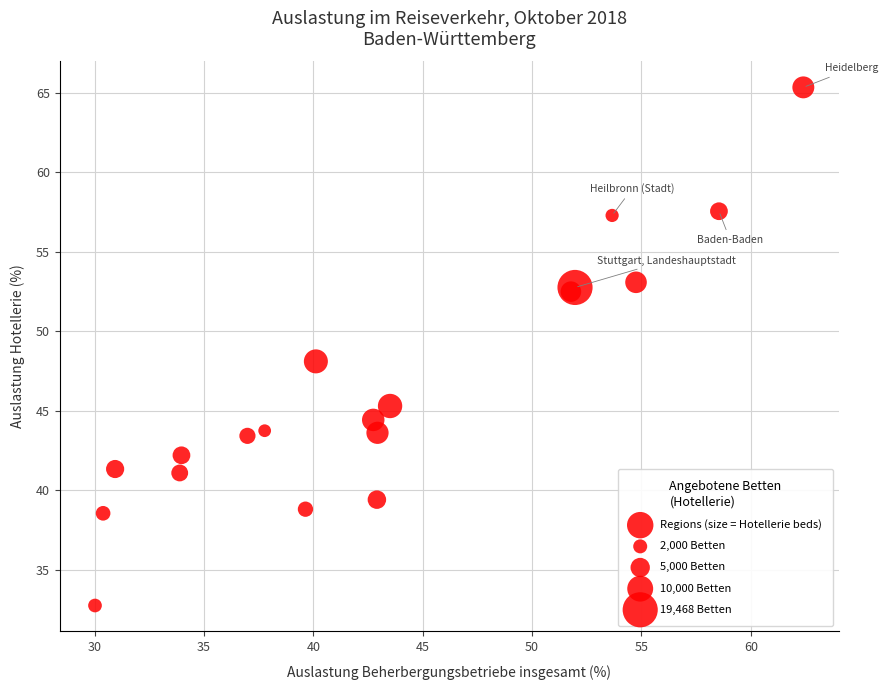

What Y value in the scatter plot is closest to 49?

48.1